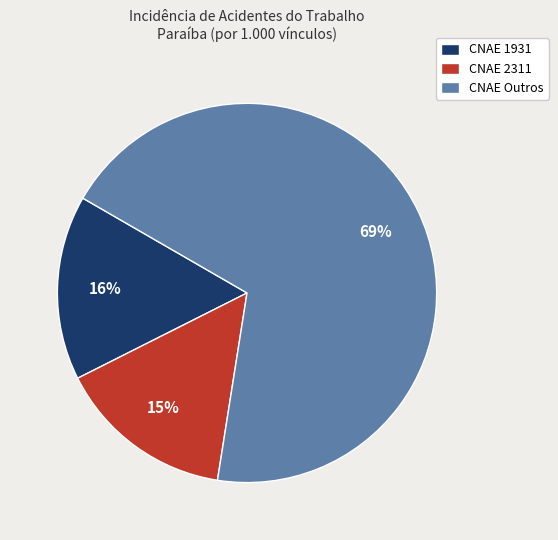

Is there any slice that represents more than half of the pie?

Yes